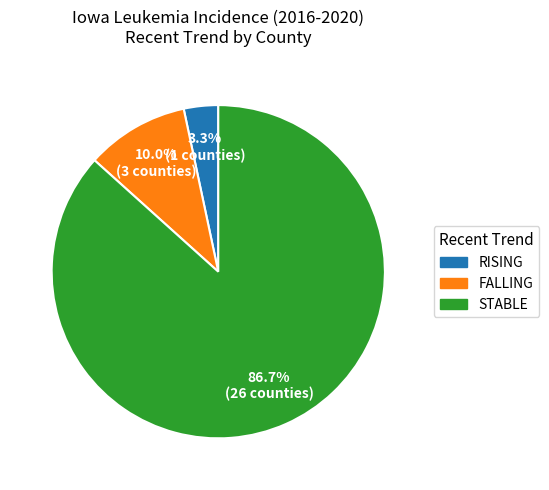

Is there a majority slice in this chart?

Yes